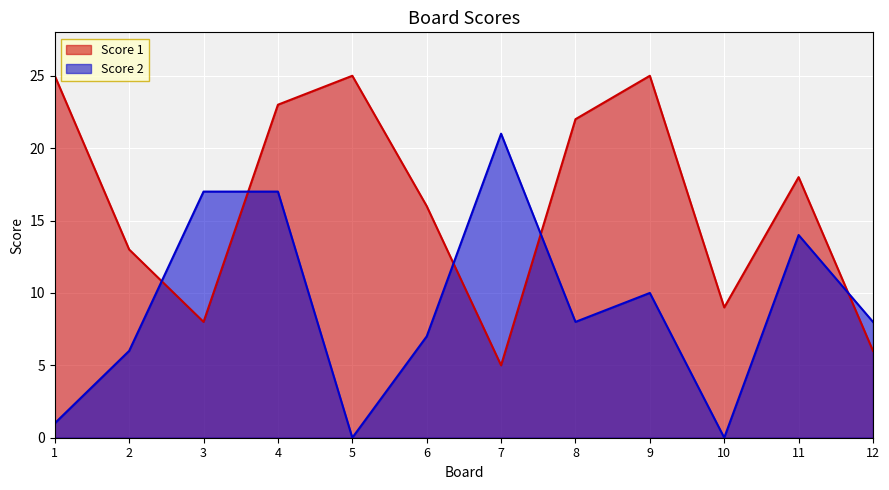

True or false: Score 1 and Score 2 cross at least once.

True